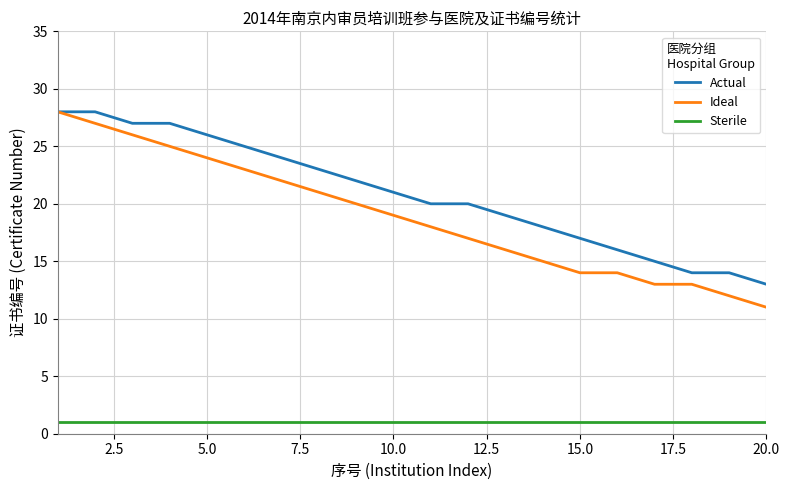

True or false: Ideal and Sterile intersect in this chart.

False